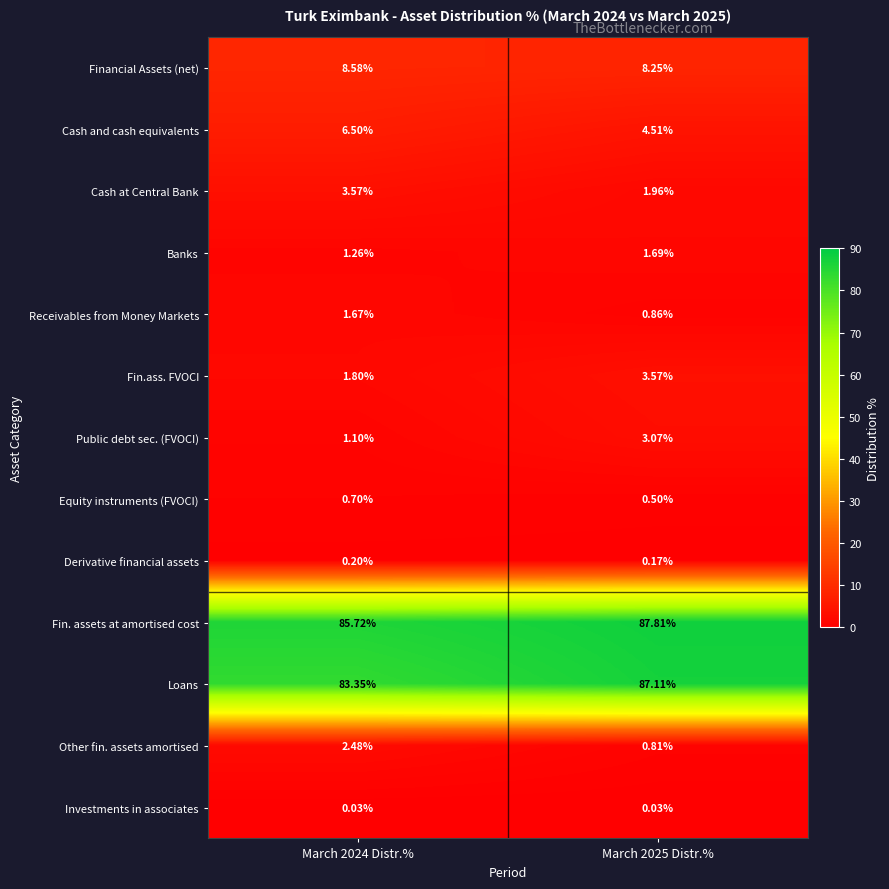

At which category does the chart reach its peak across all series?

March 2025 Distr.%